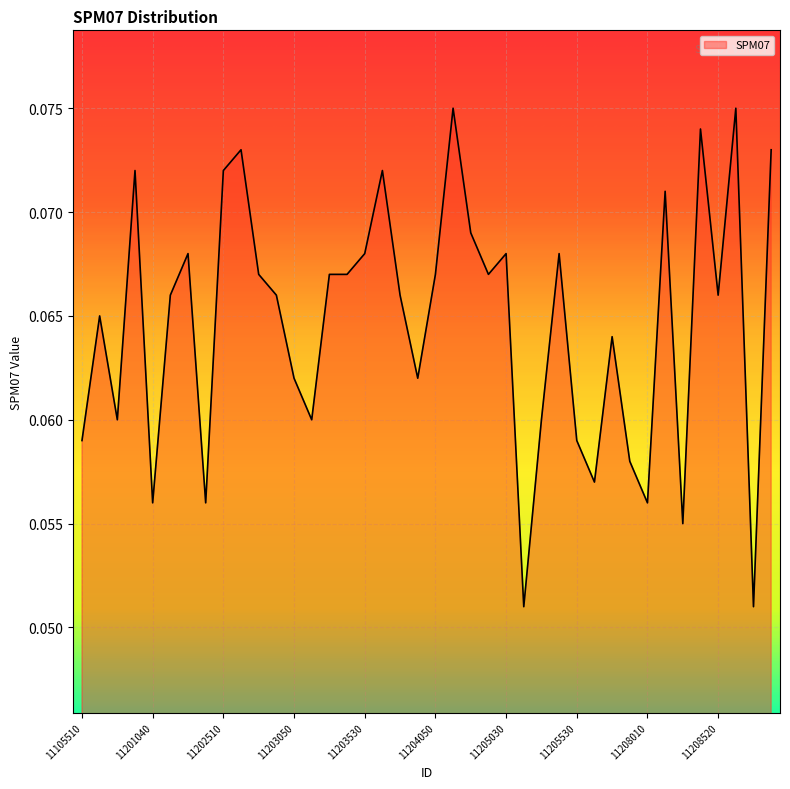

Rank the categories by value from lowest to highest.

11205040, 11209010, 11208070, 11201040, 11202040, 11208010, 11205540, 11207010, 11105510, 11205530, 11110510, 11203060, 11205050, 11203050, 11204040, 11206020, 11110010, 11201050, 11203040, 11204030, 11208520, 11203030, 11203510, 11203520, 11204050, 11205020, 11201510, 11203530, 11205030, 11205120, 11204530, 11208060, 11201030, 11202510, 11204010, 11203020, 11210010, 11208080, 11204520, 11208530